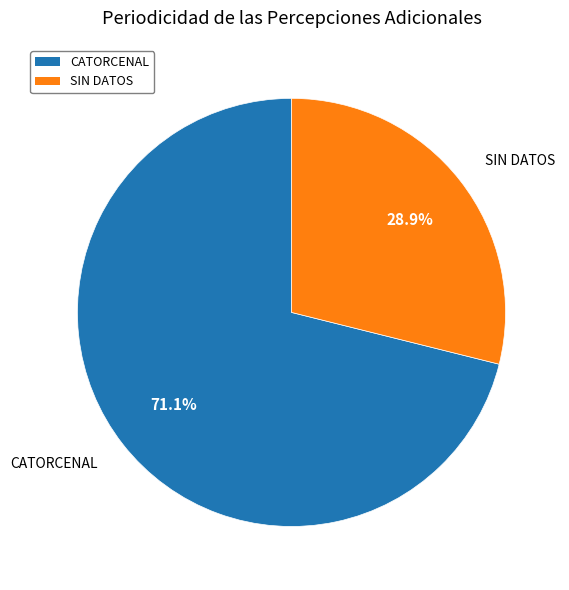

What percentage is NOT represented by SIN DATOS?

71.1%